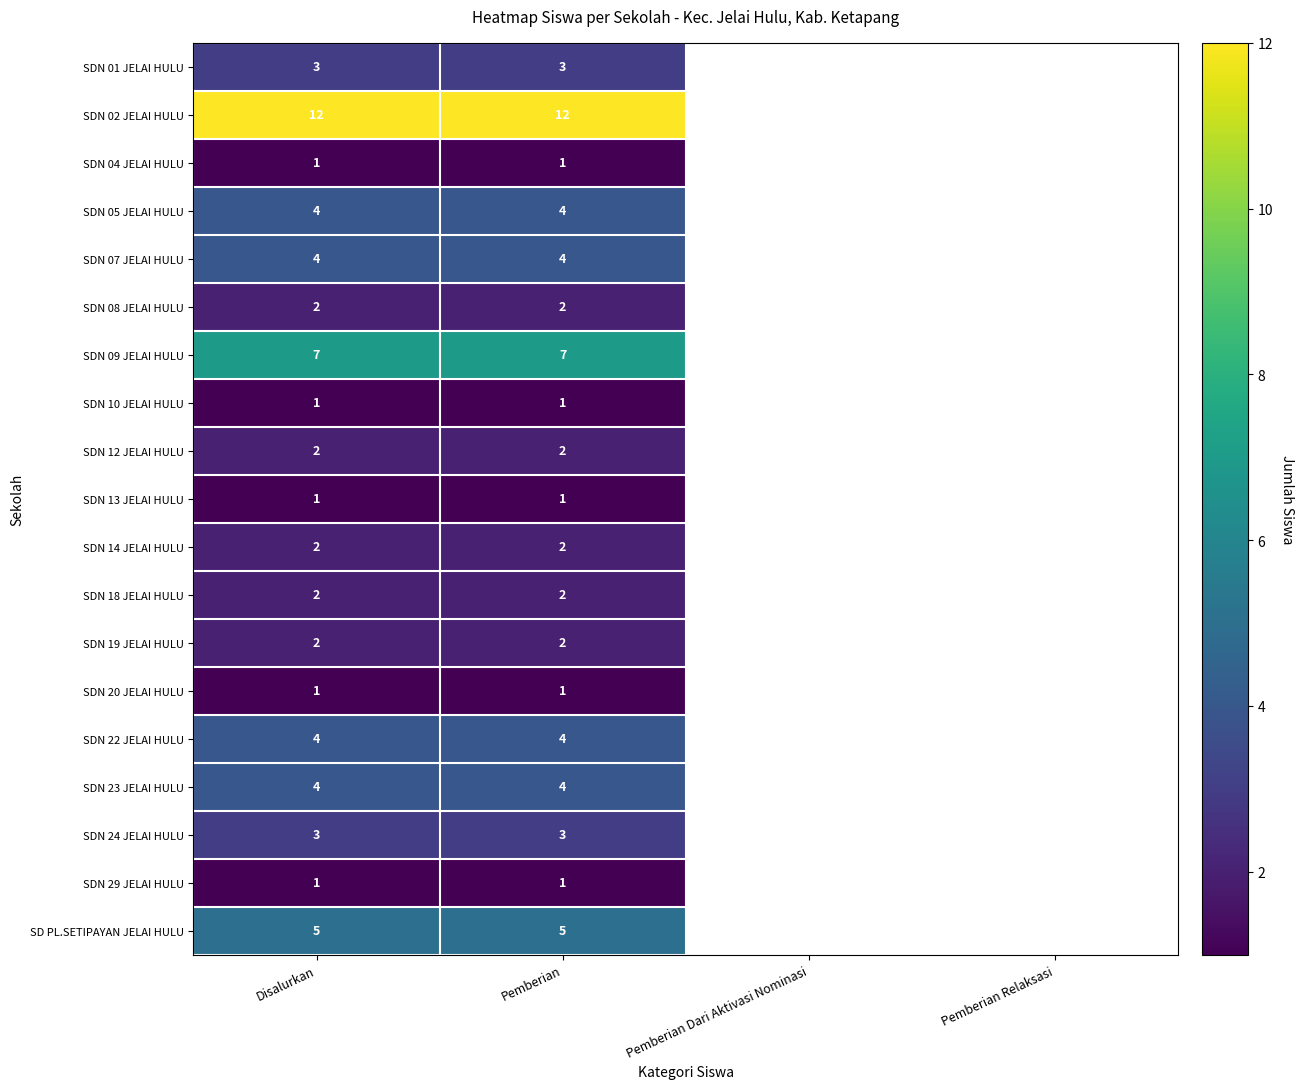

What is the sum of the SDN 09 JELAI HULU values at Disalurkan and Pemberian?

14